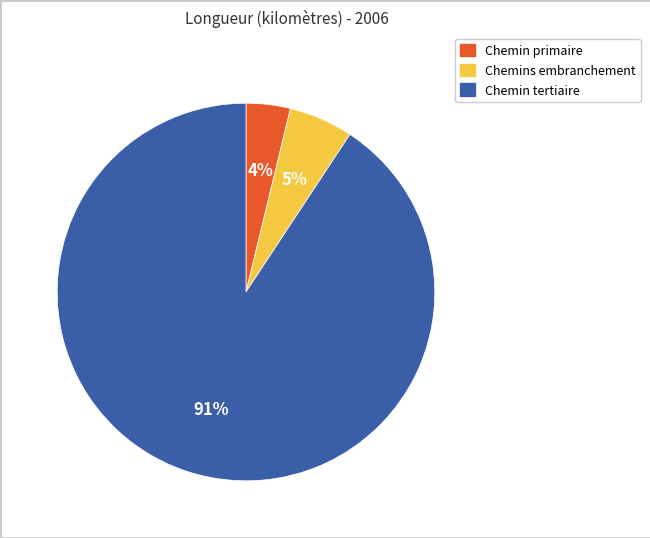

To the nearest percent, what is the combined percentage of Chemin tertiaire and Chemins embranchement?

96%